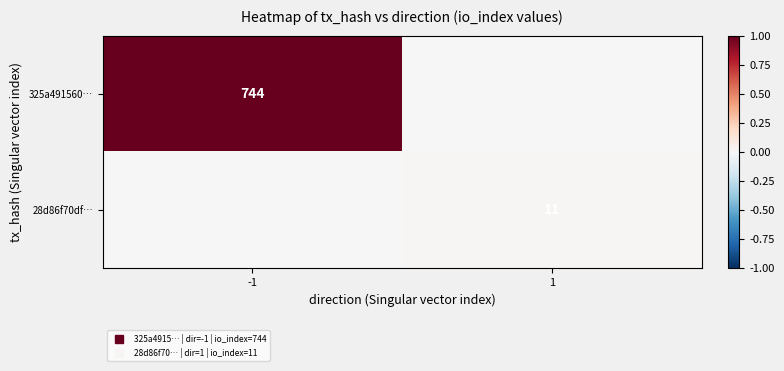

How many values in 28d86f70df… are above zero?

1